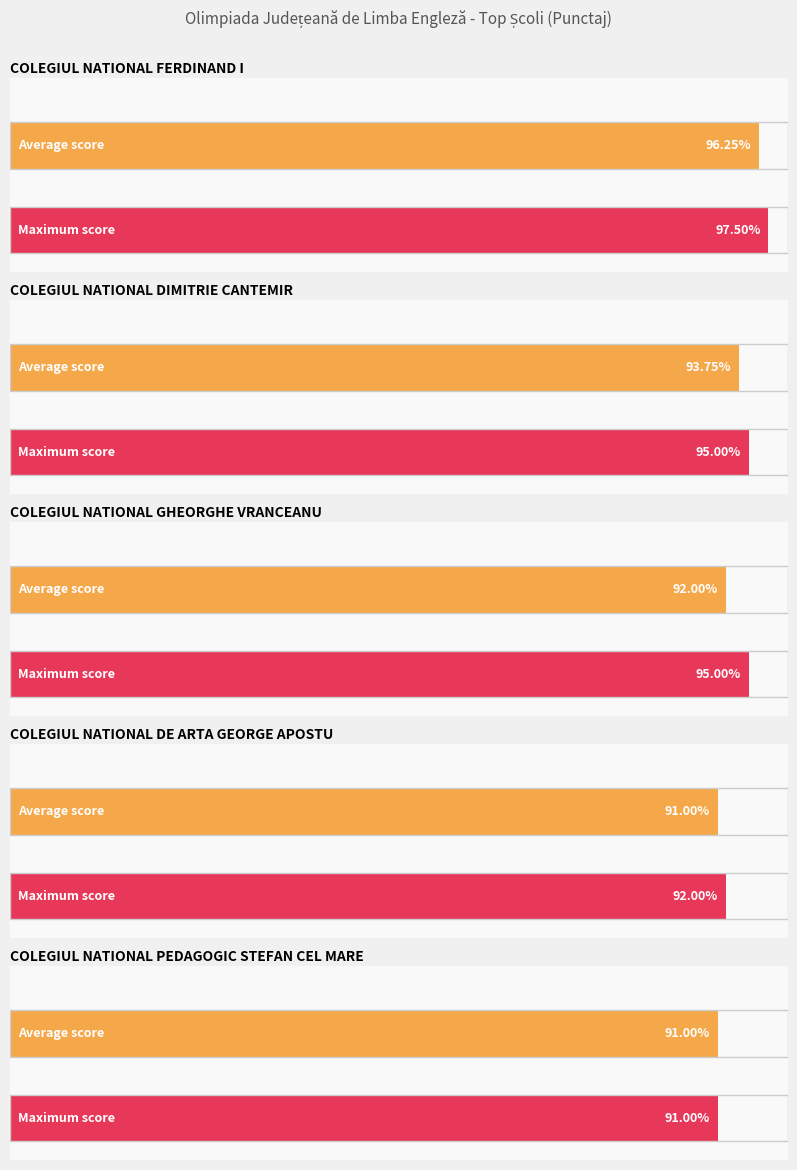

True or false: the data shows 39.0 at 12.

False